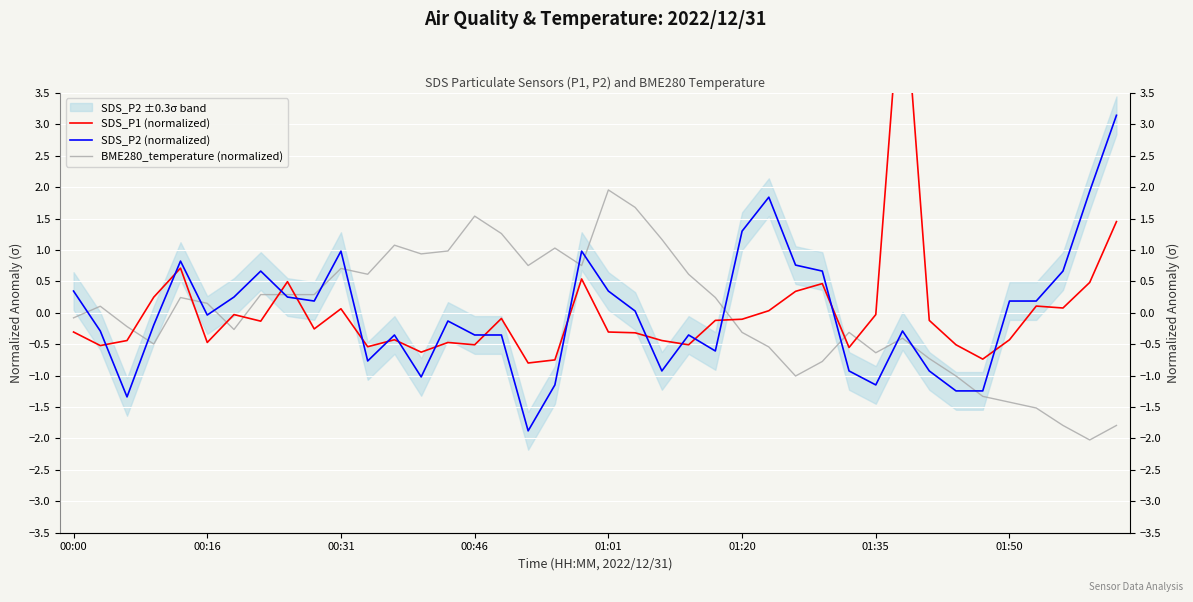

True or false: SDS_P1 (normalized) has more than 1 points higher than both neighbors.

True